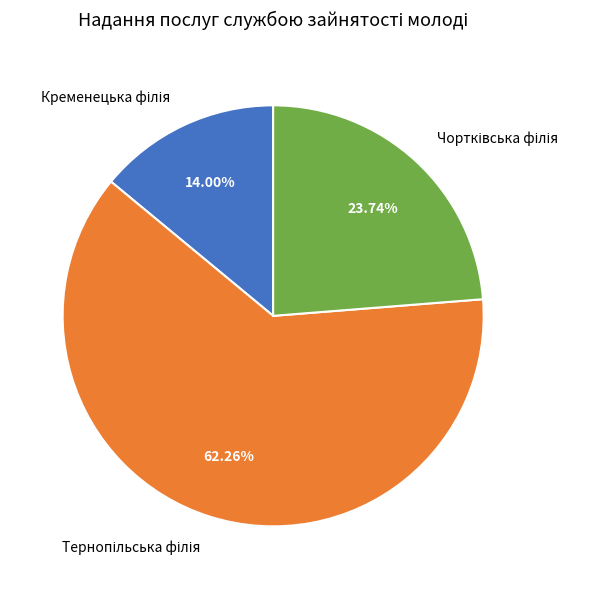

Is there any slice that represents more than half of the pie?

Yes